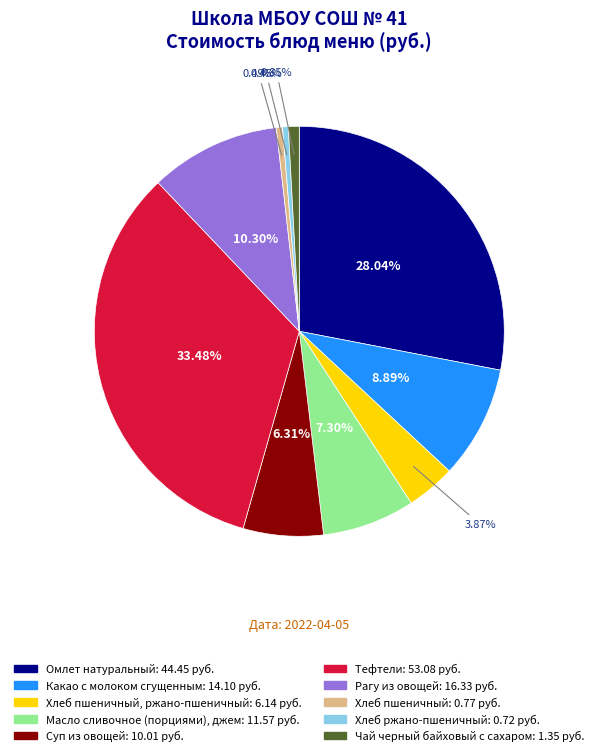

How many segments does this pie chart have?

10